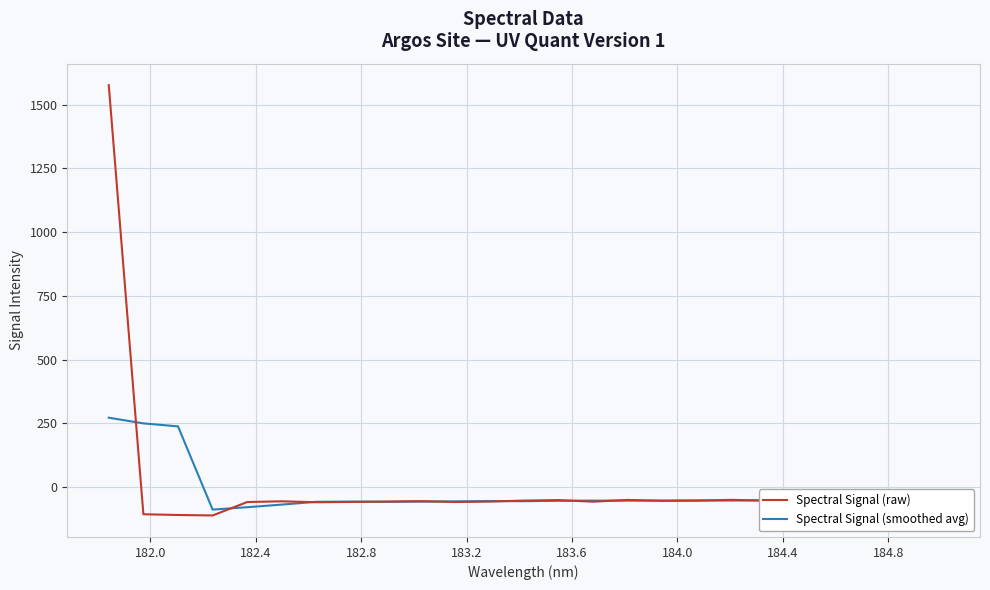

List the series in order of their peak value, highest first.

Spectral Signal (raw), Spectral Signal (smoothed avg)